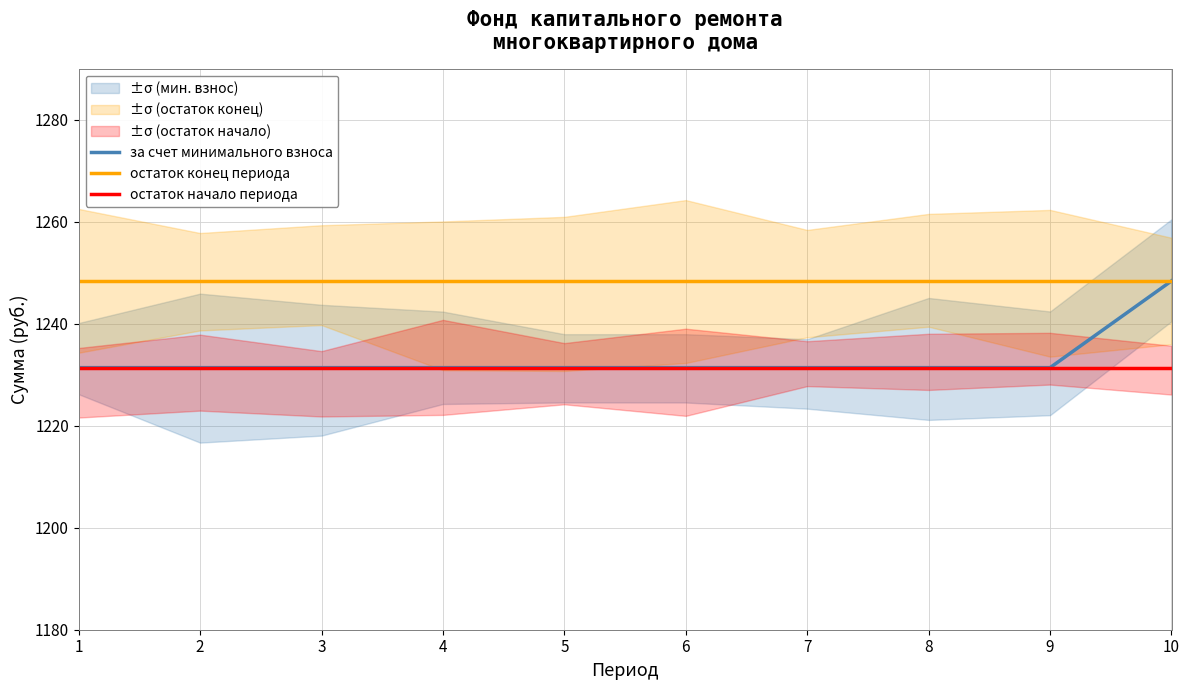

What is the sum of all остаток начало периода values?

12313.8